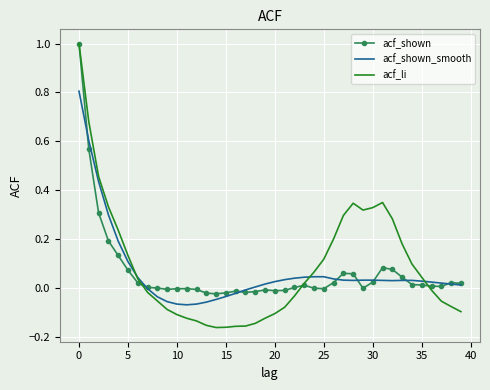

Which series has the widest spread of values?

acf_li